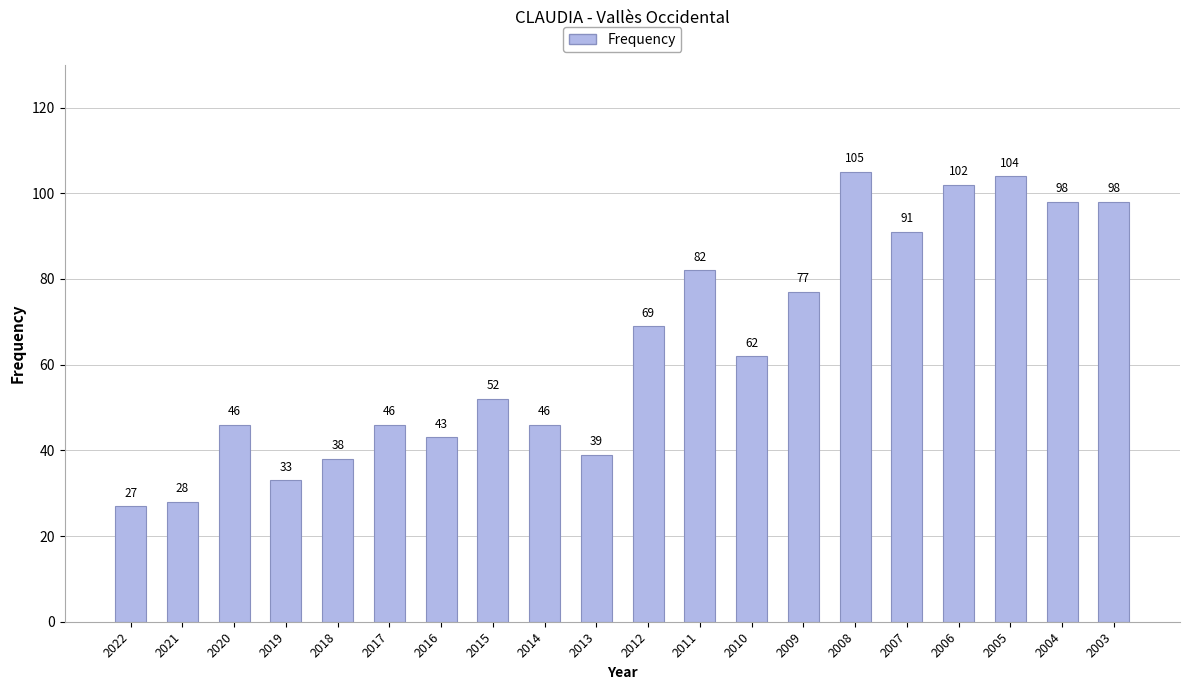

Which label corresponds to the smallest value in the chart?

2022